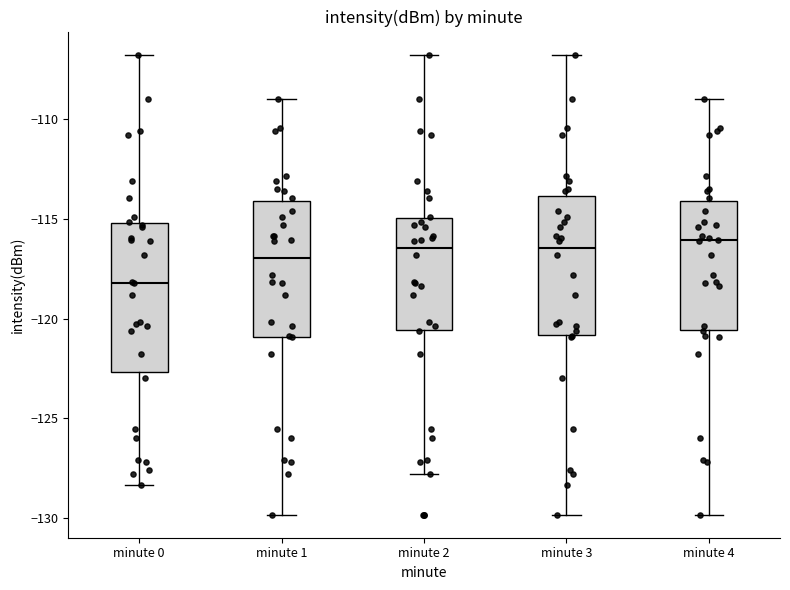

Reading left to right, transcribe this box plot: for each box, give where its median line is, the range the box spans, and where its two whiskers end, as read against the y-axis. The values are not printed on the chart, so give them approximately, as read against the axis.

minute 0: median -118.0, box -122.5 to -115.0, whiskers -128.5 to -107.0
minute 1: median -117.0, box -121.0 to -114.0, whiskers -130.0 to -109.0
minute 2: median -116.5, box -120.5 to -115.0, whiskers -128.0 to -107.0
minute 3: median -116.5, box -121.0 to -114.0, whiskers -130.0 to -107.0
minute 4: median -116.0, box -120.5 to -114.0, whiskers -130.0 to -109.0